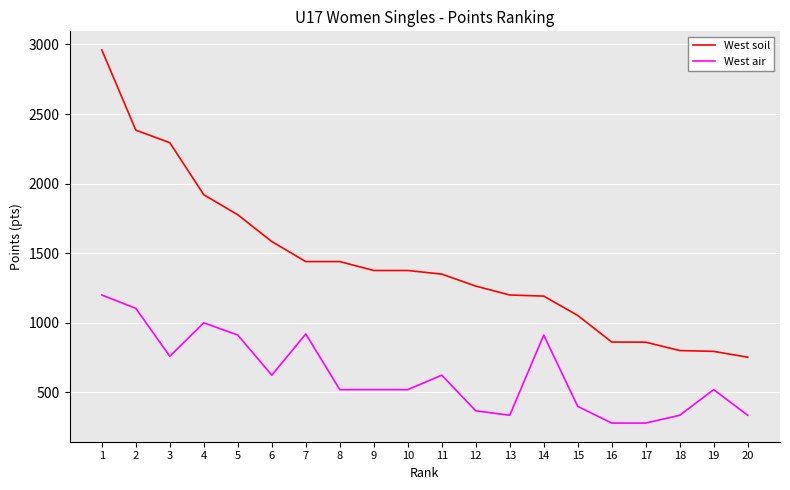

True or false: West soil and West air cross at least once.

False